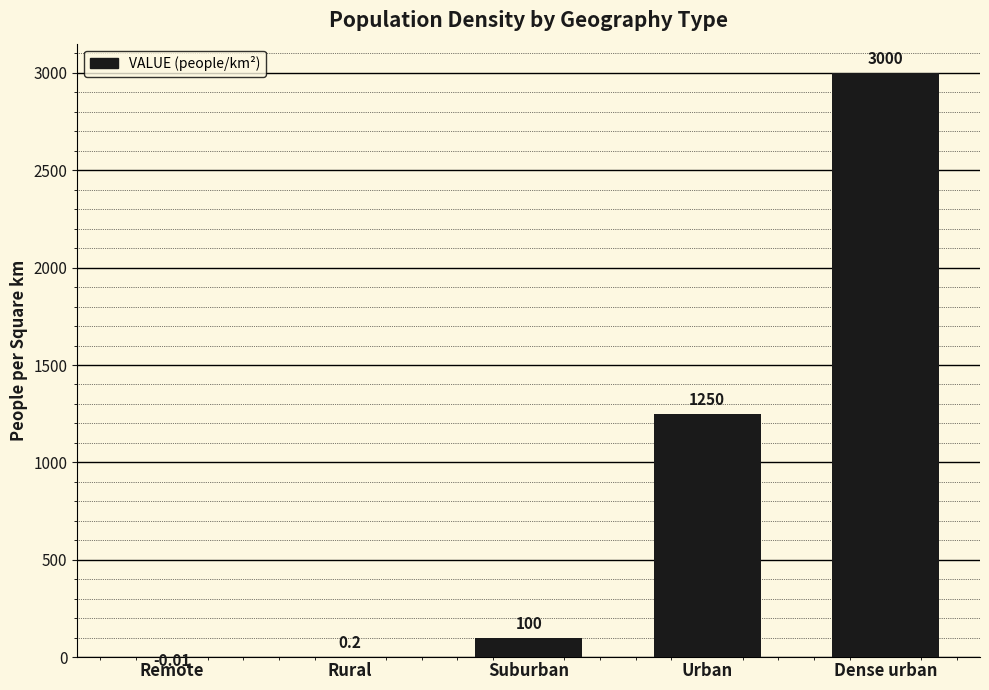

What is the change in value from Urban to Dense urban?

+1750.0